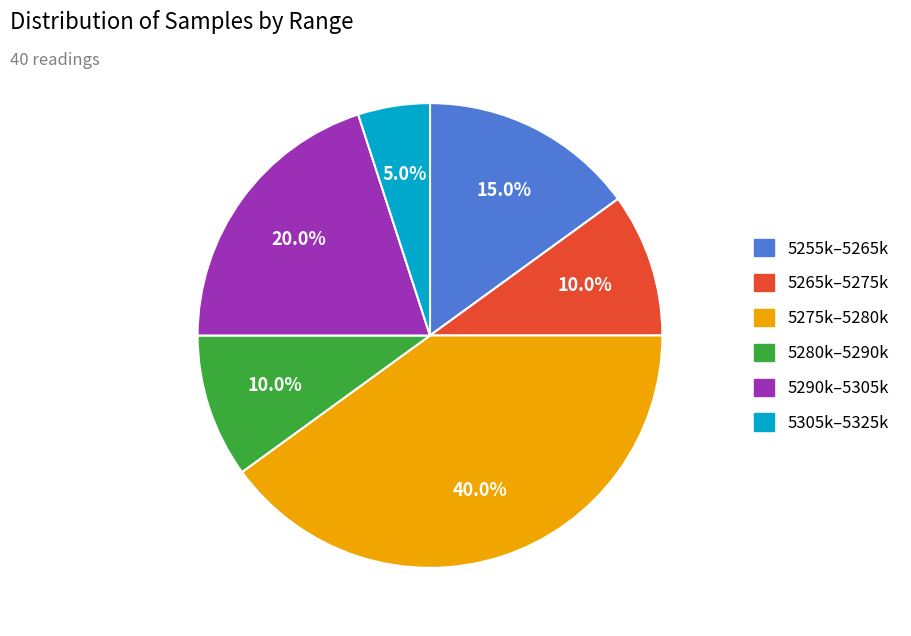

Is there any slice that represents more than half of the pie?

No